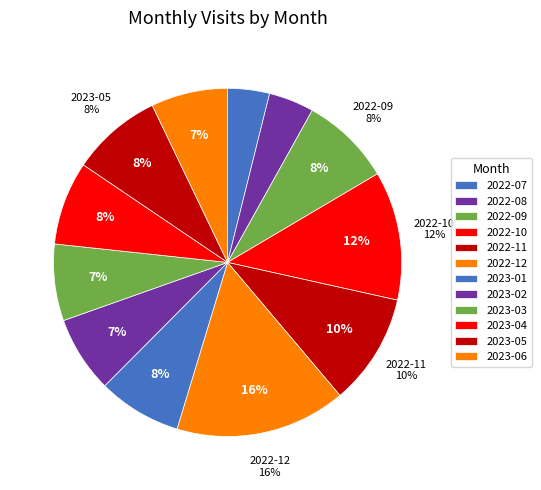

The 2022-11 slice represents 10% of the pie. True or false?

True